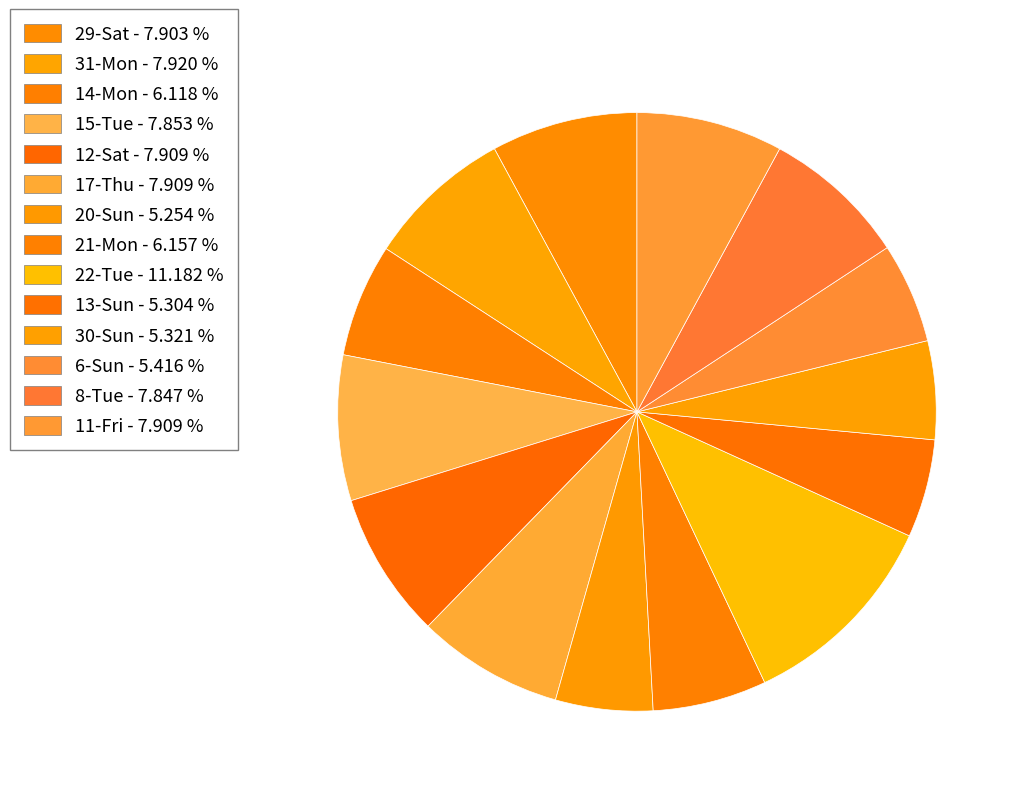

How many slices are in this pie chart?

14